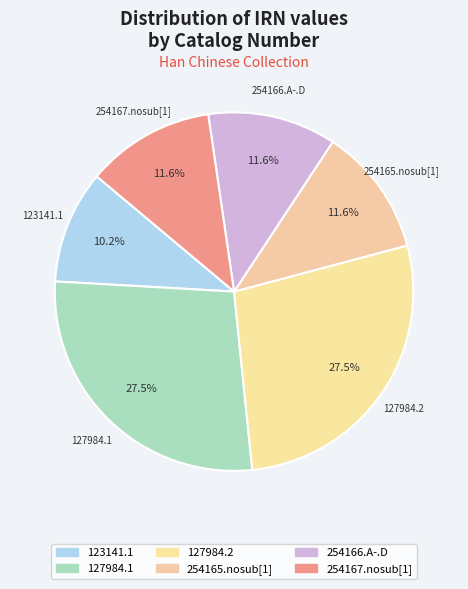

Does 123141.1 account for over 50% of the chart?

No